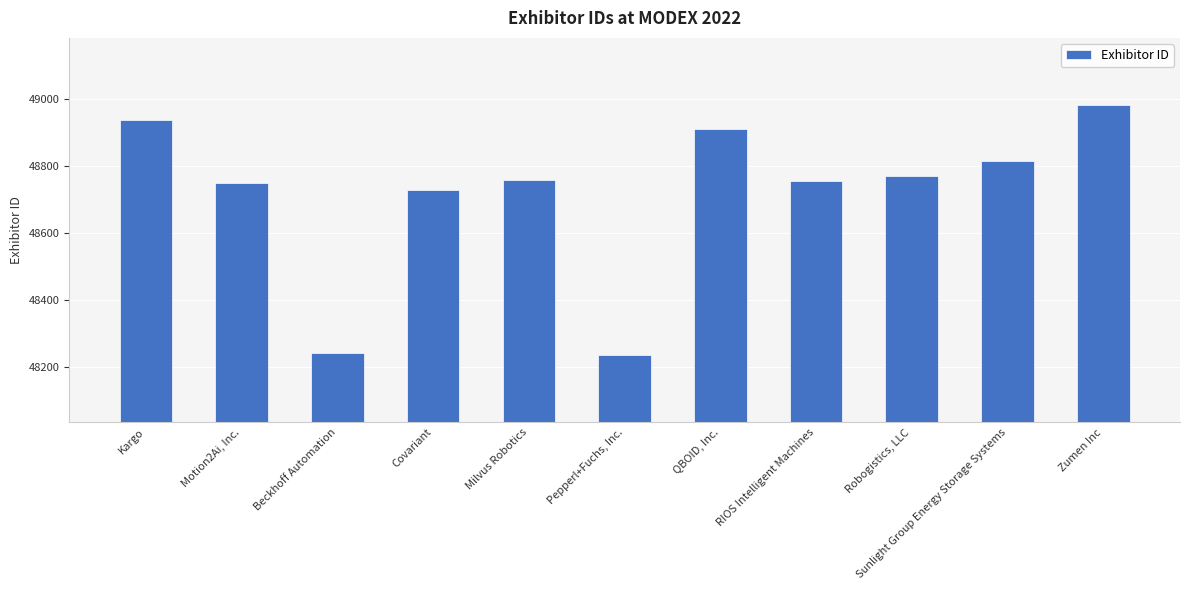

The chart shows a value of 48910 at QBOID, Inc.. True or false?

True